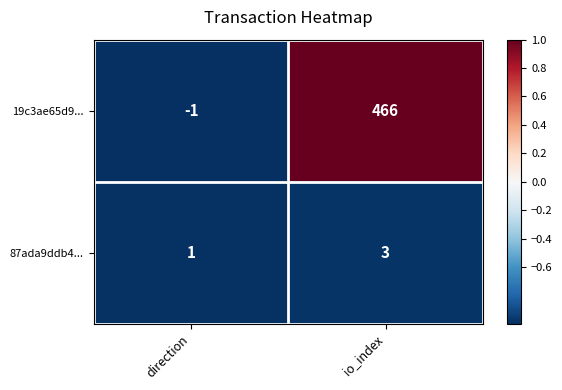

At how many categories does at least one series exceed 0?

2